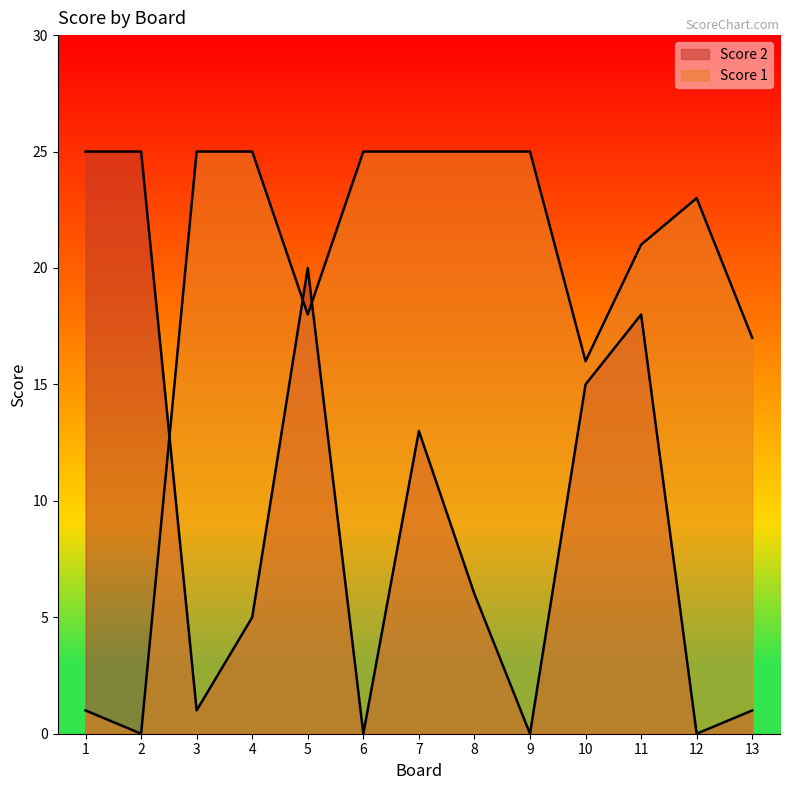

What are all the series names shown in the legend?

Score 1, Score 2